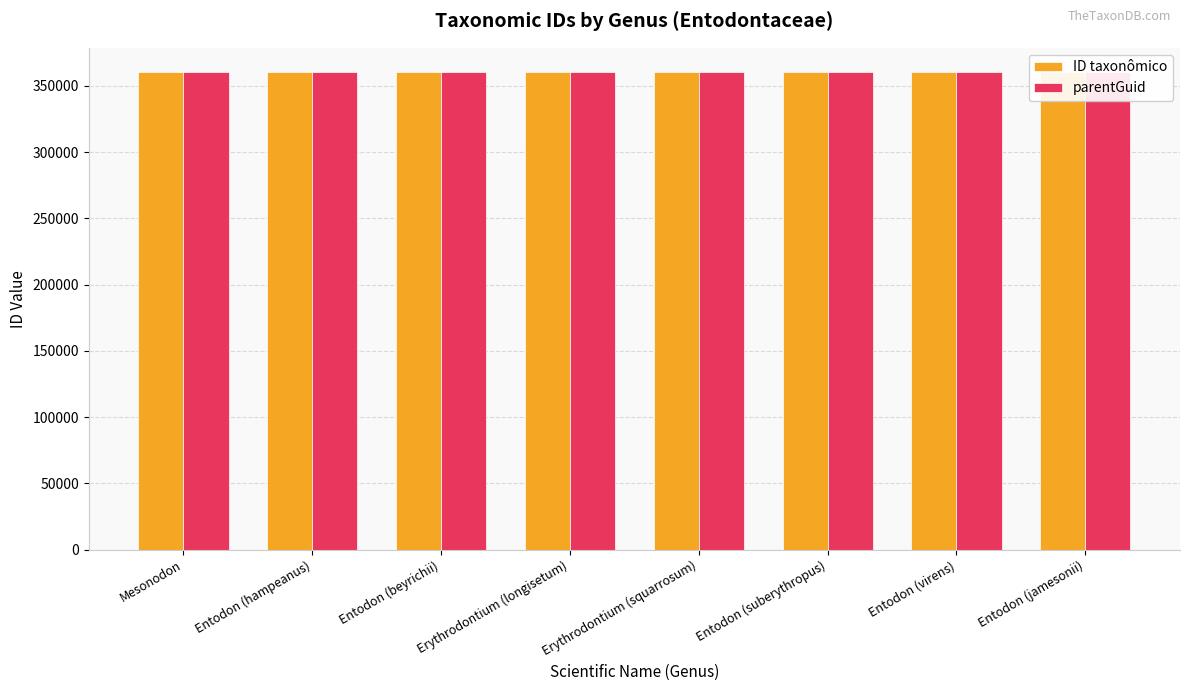

What is the value of the ID taxonômico bar at the 5th from the left?

360752